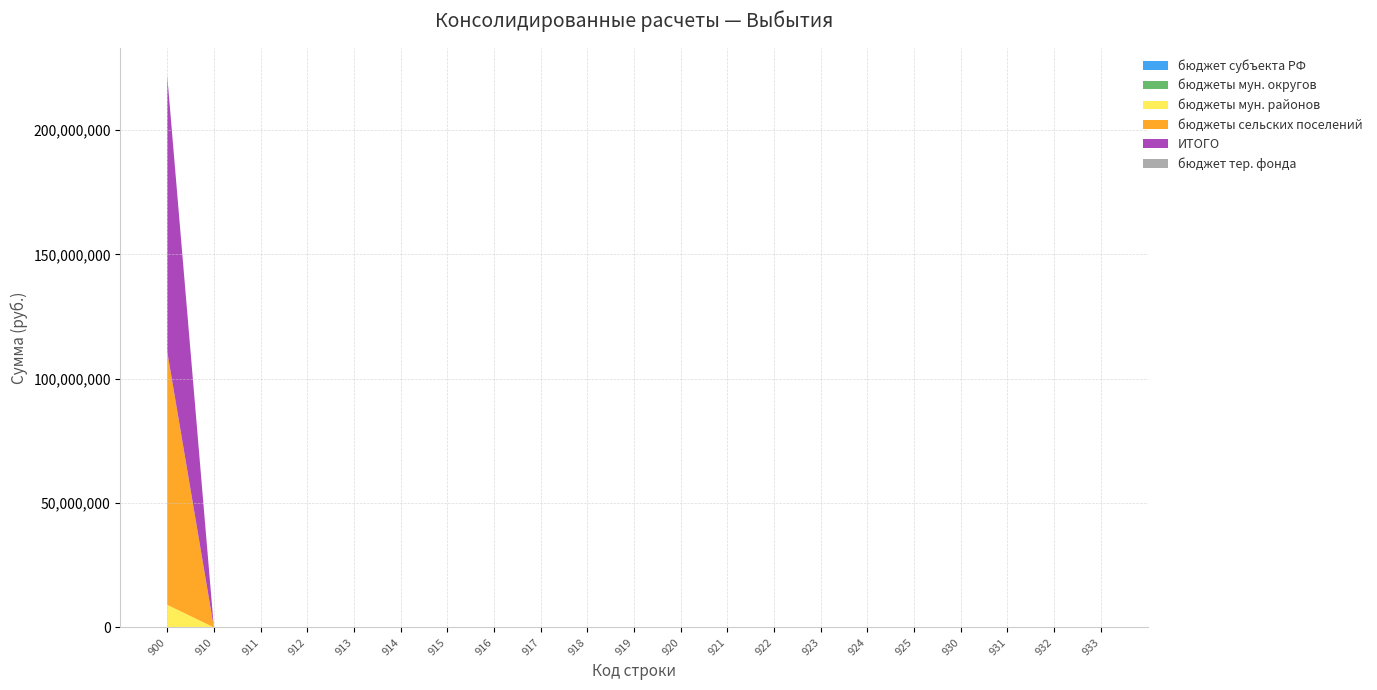

Reading left to right, extract all data points from this chart.

бюджет субъекта РФ: 0.0	0.0	0.0	0.0	0.0	0.0	0.0	0.0	0.0	0.0	0.0	0.0	0.0	0.0	0.0	0.0	0.0	0.0	0.0	0.0	0.0
бюджеты мун. округов: 0.0	0.0	0.0	0.0	0.0	0.0	0.0	0.0	0.0	0.0	0.0	0.0	0.0	0.0	0.0	0.0	0.0	0.0	0.0	0.0	0.0
бюджеты мун. районов: 9085242.2	0.0	0.0	0.0	0.0	0.0	0.0	0.0	0.0	0.0	0.0	0.0	0.0	0.0	0.0	0.0	0.0	0.0	0.0	0.0	0.0
бюджеты сельских поселений: 101921677.2	0.0	0.0	0.0	0.0	0.0	0.0	0.0	0.0	0.0	0.0	0.0	0.0	0.0	0.0	0.0	0.0	0.0	0.0	0.0	0.0
ИТОГО: 111006919.5	0.0	0.0	0.0	0.0	0.0	0.0	0.0	0.0	0.0	0.0	0.0	0.0	0.0	0.0	0.0	0.0	0.0	0.0	0.0	0.0
бюджет тер. фонда: 0.0	0.0	0.0	0.0	0.0	0.0	0.0	0.0	0.0	0.0	0.0	0.0	0.0	0.0	0.0	0.0	0.0	0.0	0.0	0.0	0.0